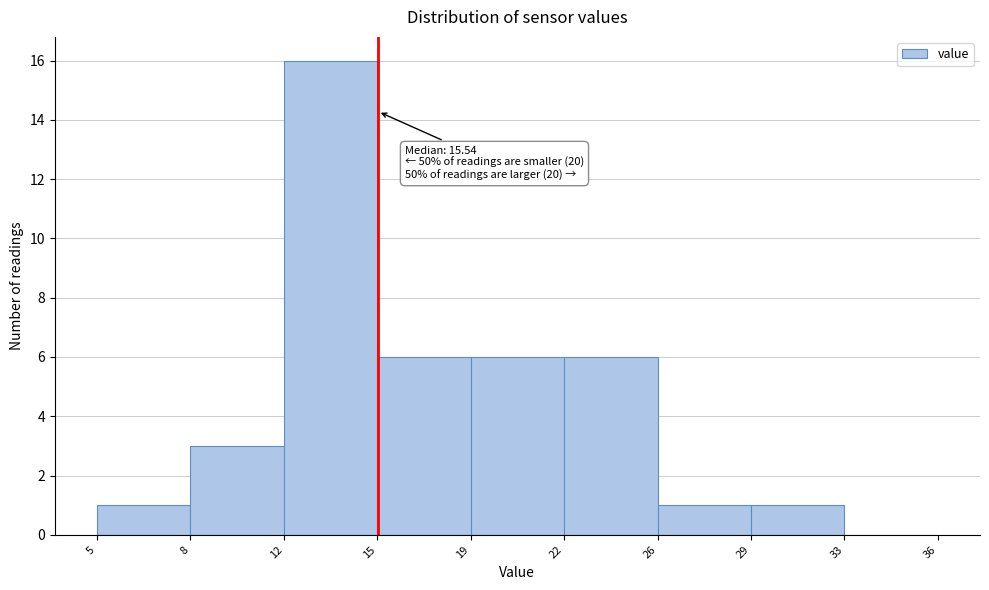

Reading left to right, transcribe all the data shown in this chart.

5=1	8=3	12=16	15=6	19=6	22=6	26=1	29=1	33=0